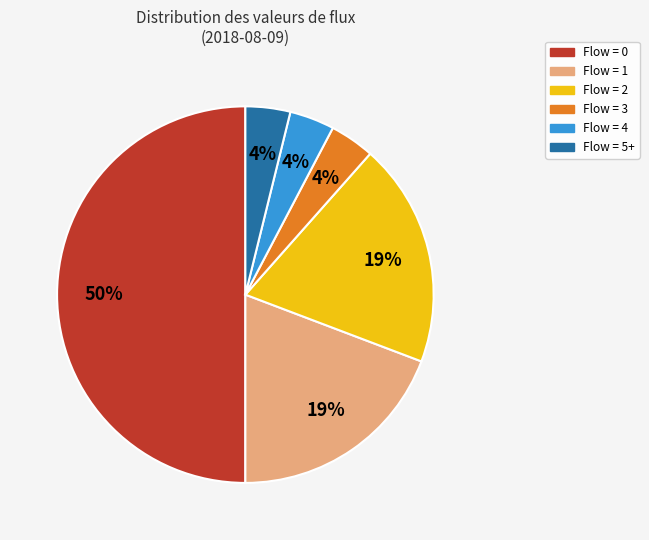

To the nearest percent, what is the difference between the largest and smallest slice percentages?

46%